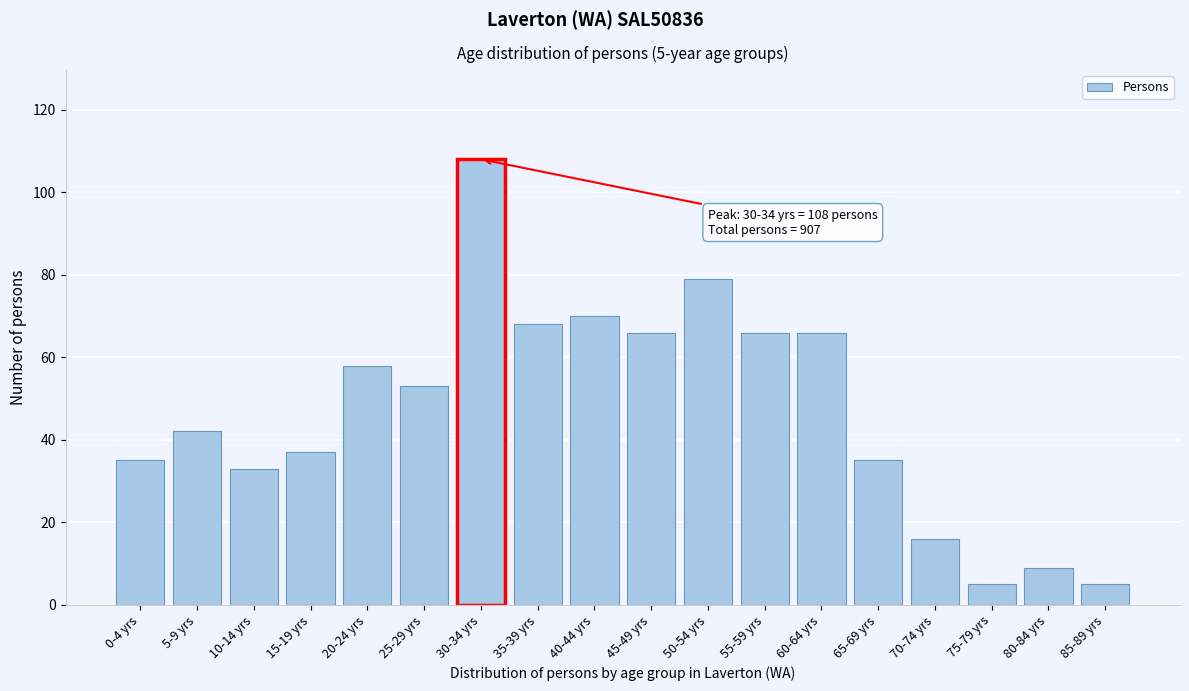

Reading left to right, what are all the values shown in this chart?

0-4 yrs=35	5-9 yrs=42	10-14 yrs=33	15-19 yrs=37	20-24 yrs=58	25-29 yrs=53	30-34 yrs=108	35-39 yrs=68	40-44 yrs=70	45-49 yrs=66	50-54 yrs=79	55-59 yrs=66	60-64 yrs=66	65-69 yrs=35	70-74 yrs=16	75-79 yrs=5	80-84 yrs=9	85-89 yrs=5